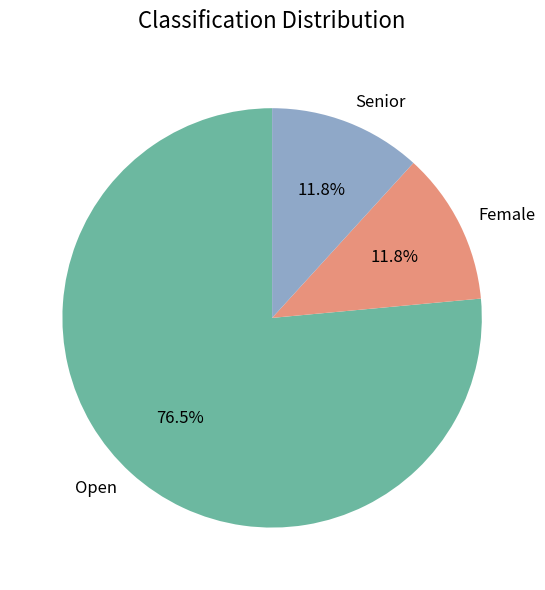

Is Senior the majority of the pie?

No